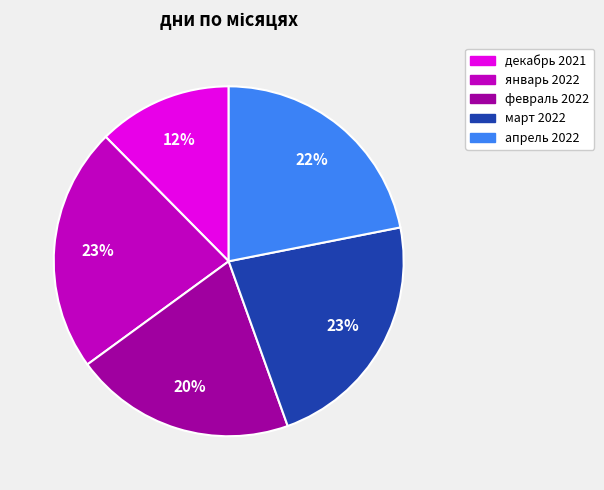

Is there any slice that represents more than half of the pie?

No